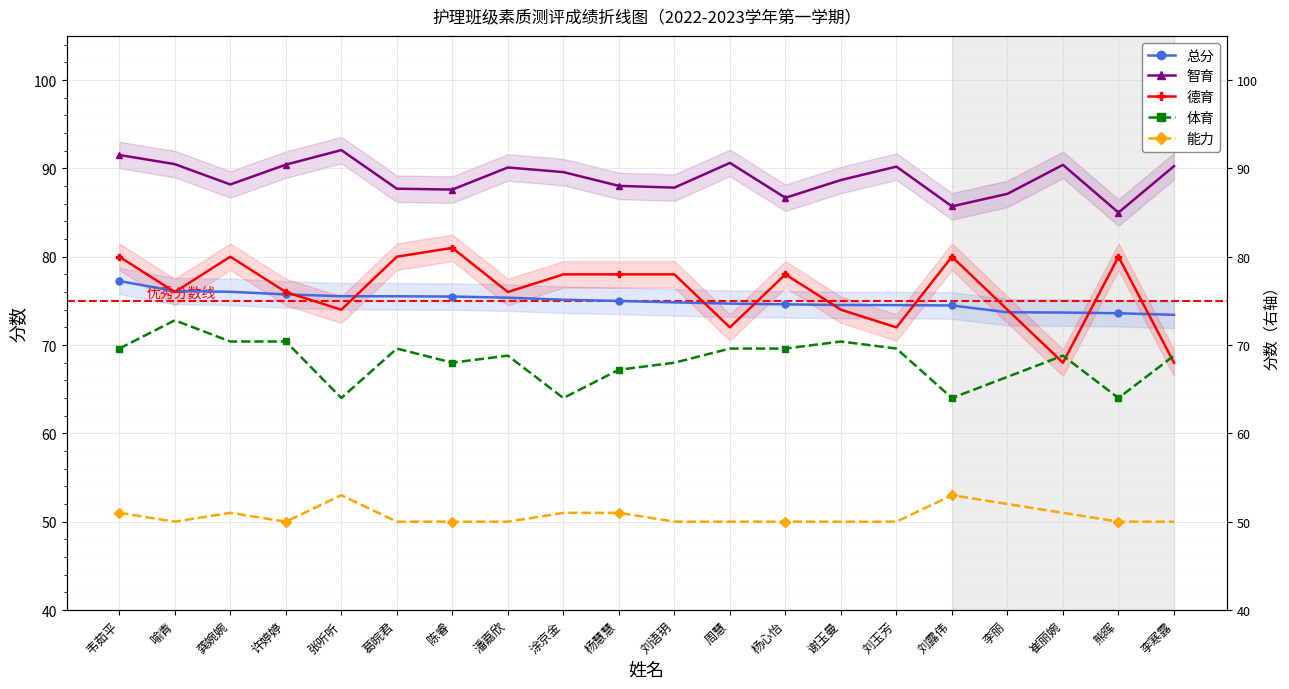

The value of 体育 at 喻青 is 43.6. True or false?

False